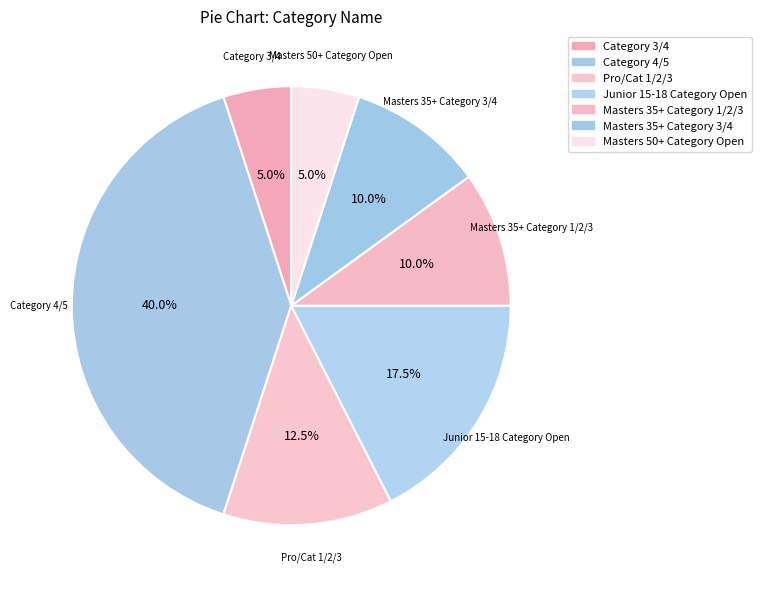

The Masters 35+ Category 3/4 slice represents 24% of the pie. True or false?

False